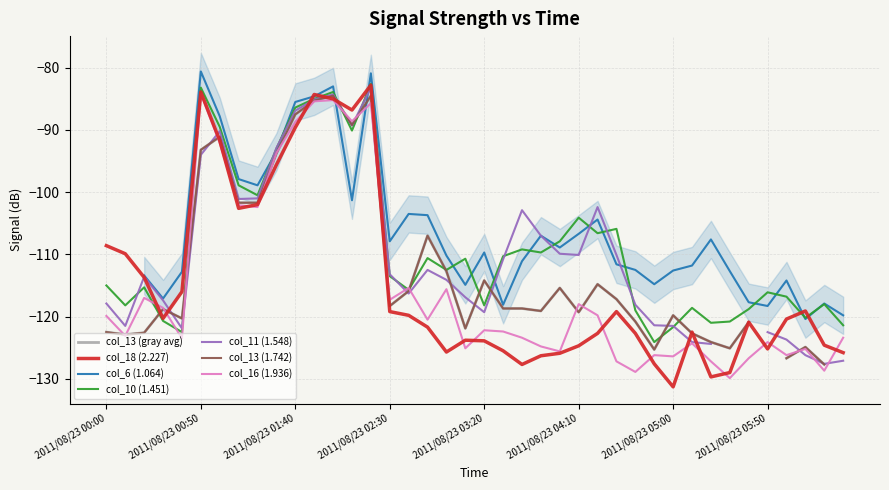

What is the value of the col_18 (2.227) point at the 5th from the left?

-116.0